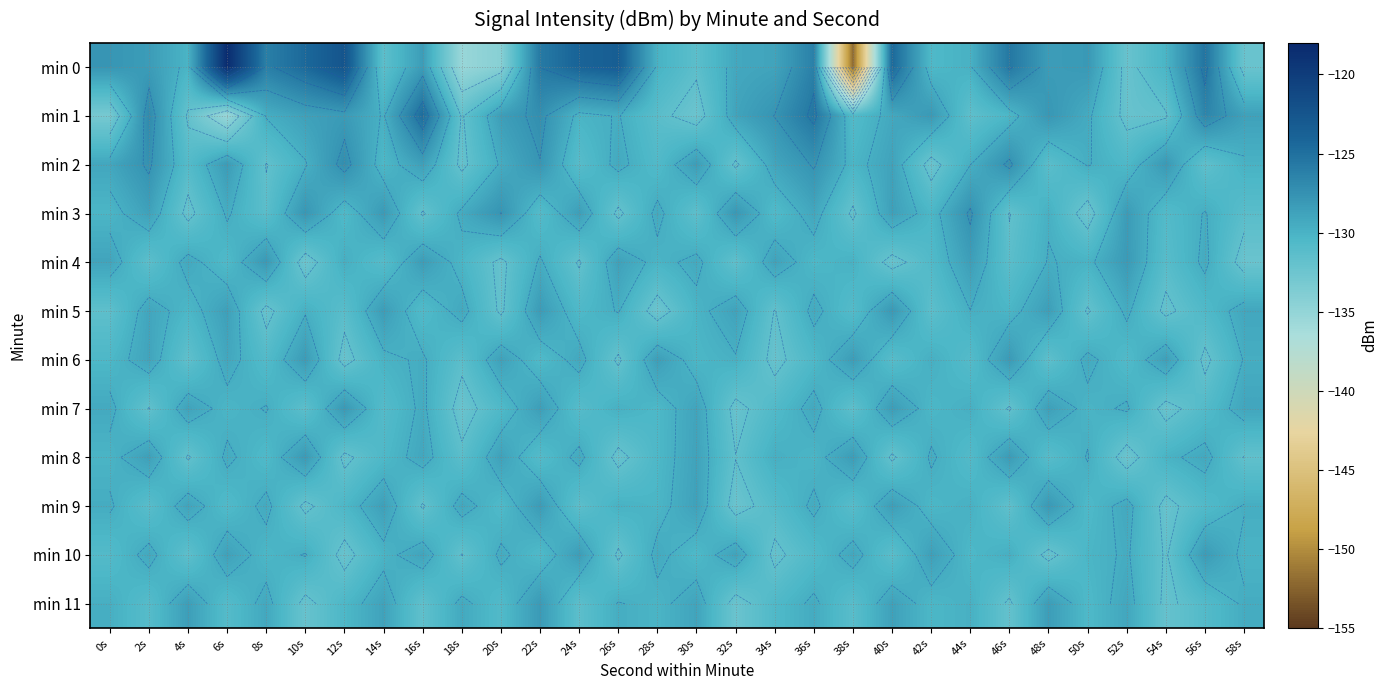

Which series has the widest spread of values?

min 0